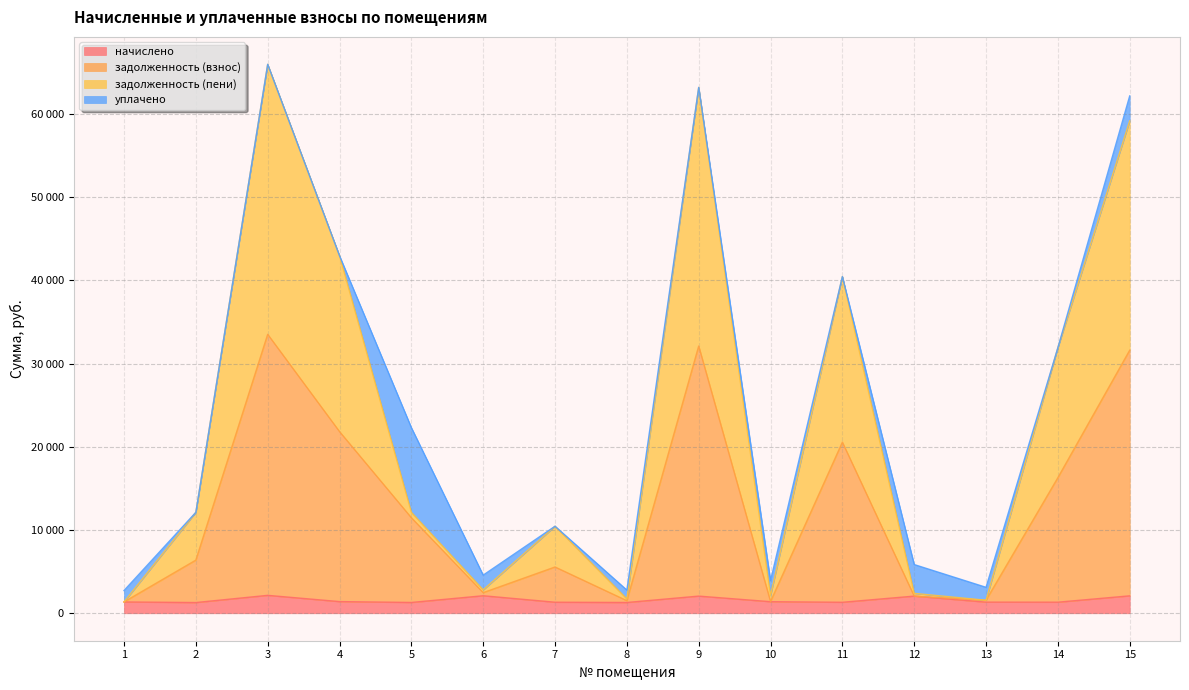

What is the value of the начислено point at the 5th from the left?

1300.0